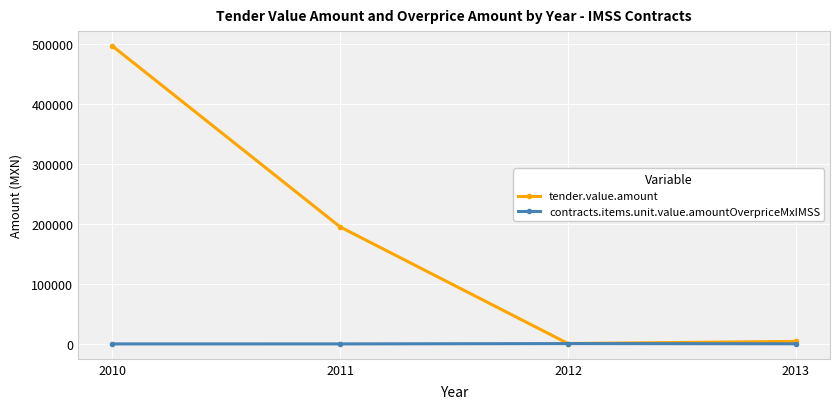

What is the difference between the contracts.items.unit.value.amountOverpriceMxIMSS values at 2013 and 2010?

201.8